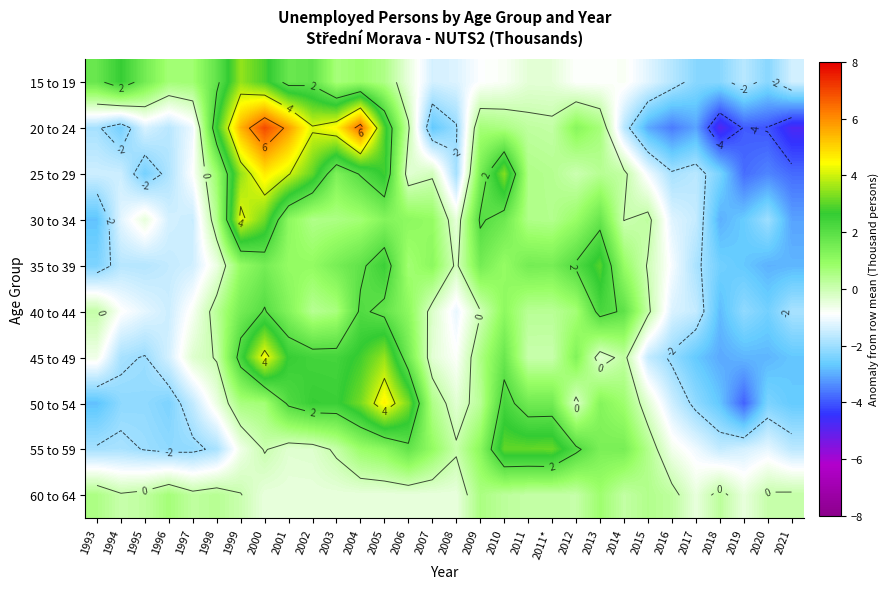

What is the total value across all series at 2005?

20.4